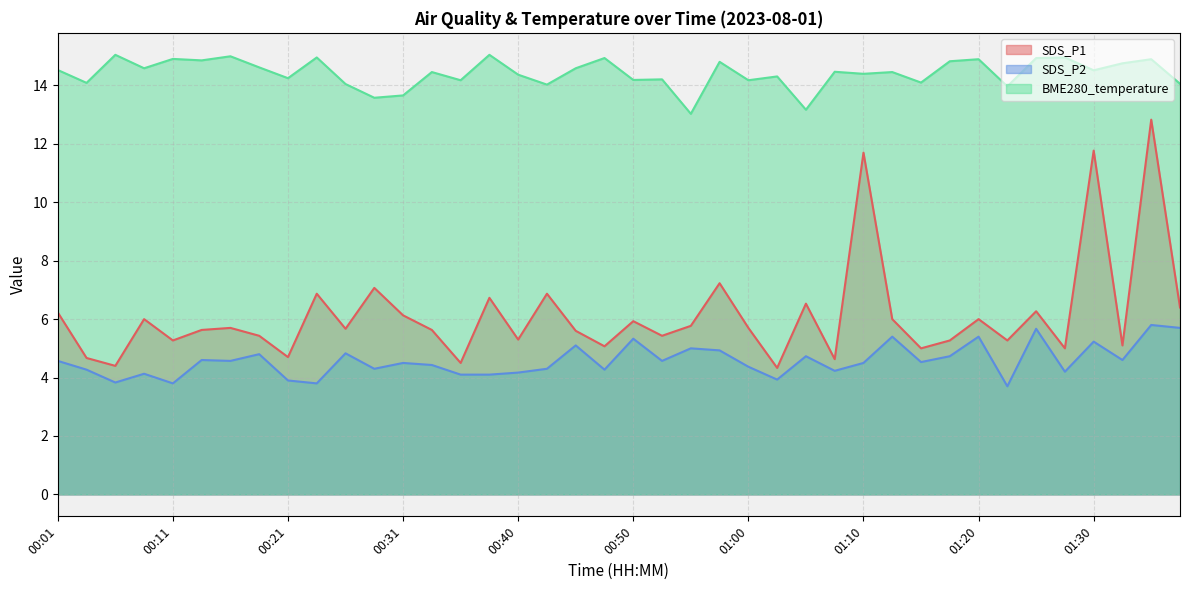

What is the average value of the SDS_P1 series?

6.1